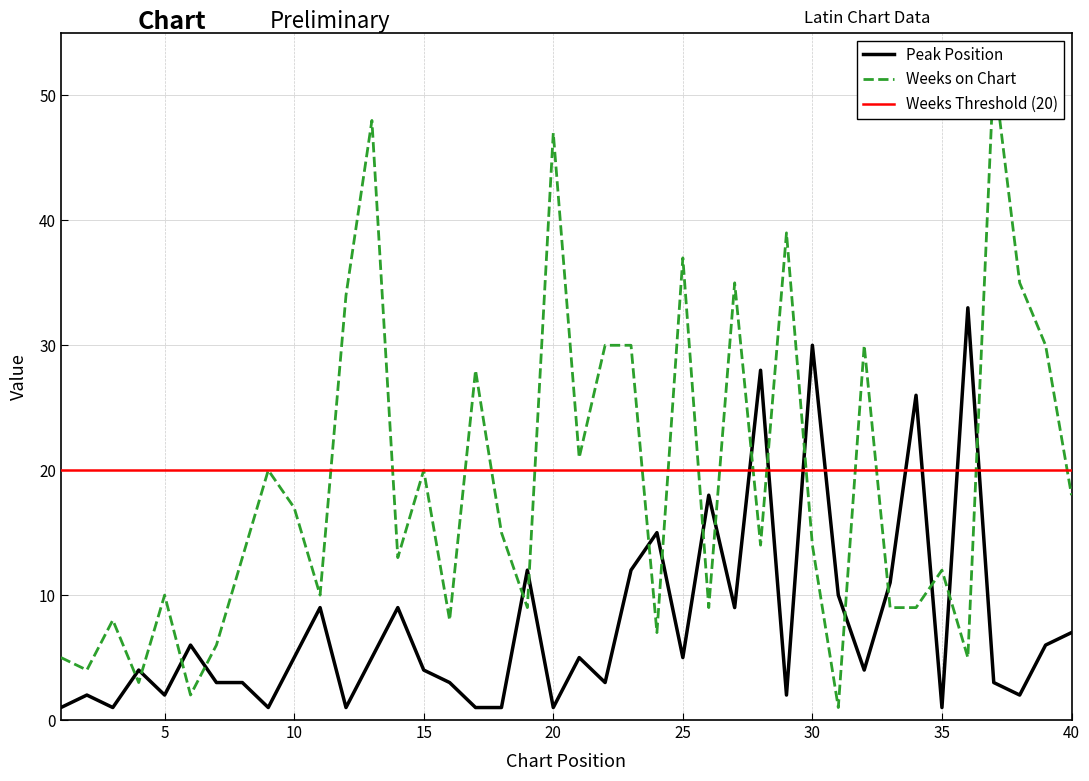

Rank the categories by Peak Position value from highest to lowest.

36, 30, 28, 34, 26, 24, 19, 23, 33, 31, 11, 14, 27, 40, 6, 39, 10, 13, 21, 25, 4, 15, 32, 7, 8, 16, 22, 37, 2, 5, 29, 38, 1, 3, 9, 12, 17, 18, 20, 35